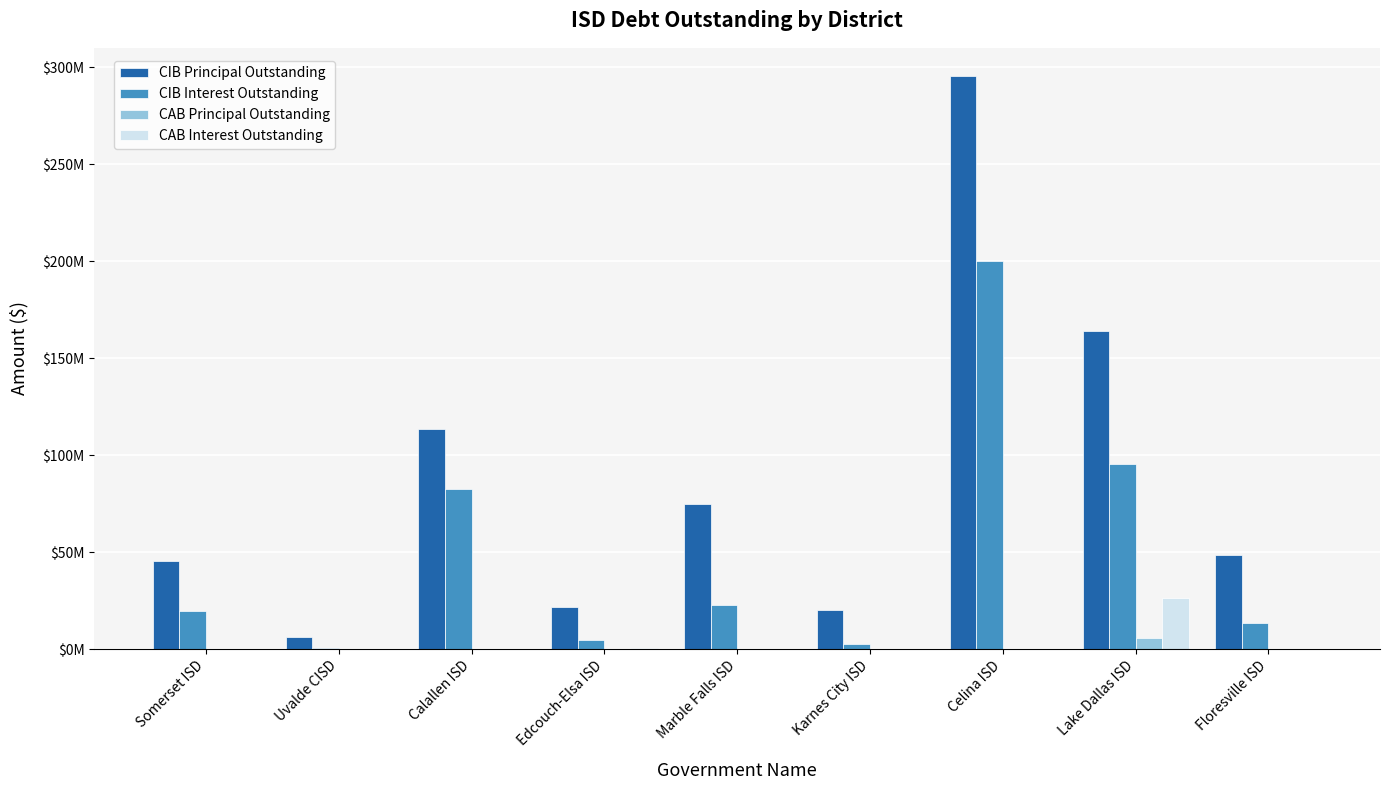

Are the bars horizontal?

No